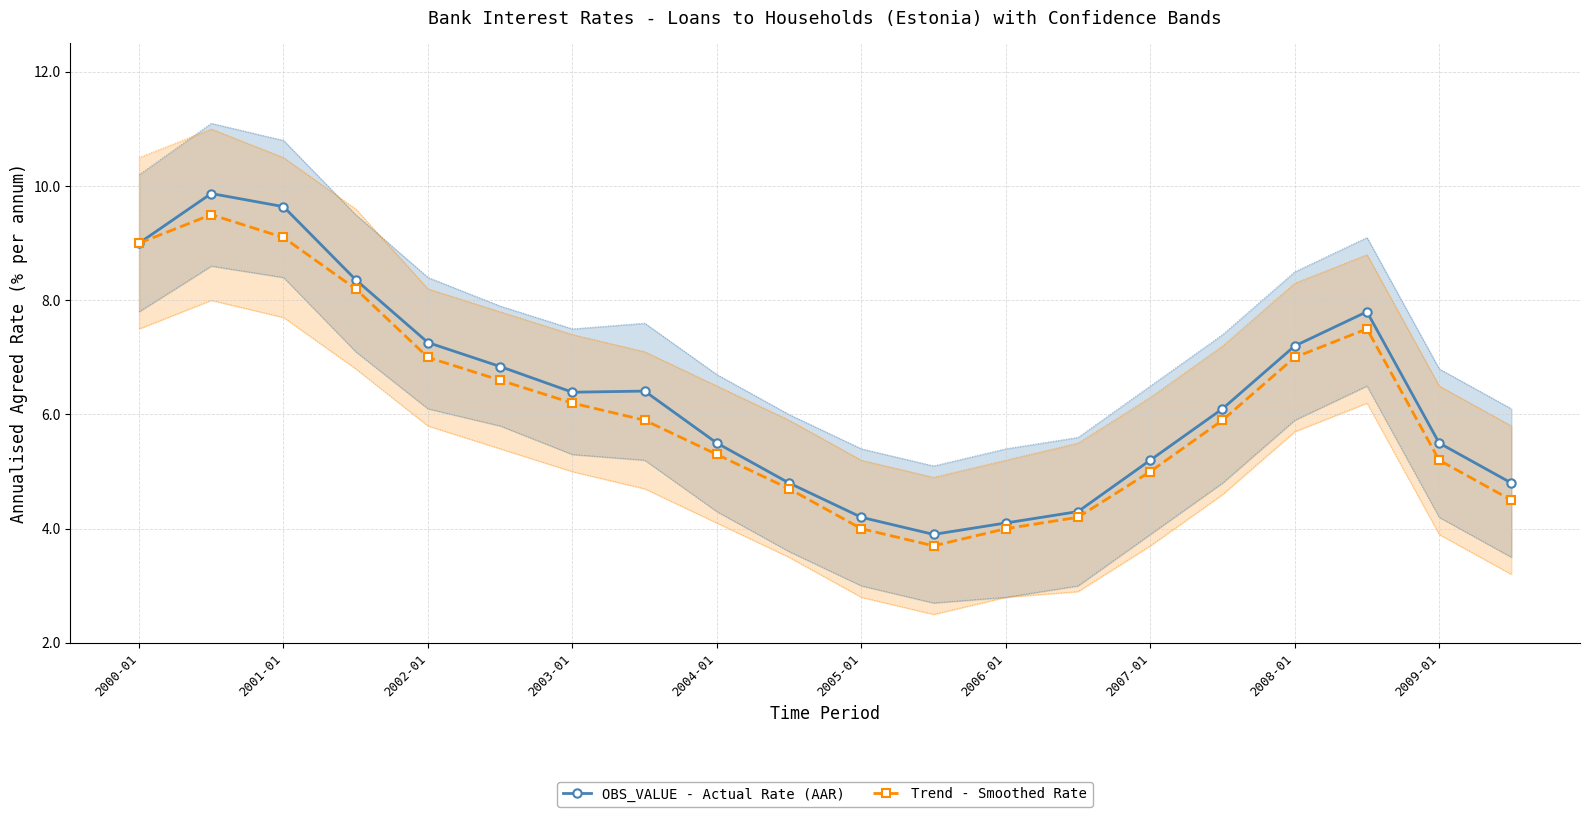

Rank the series by their average value, from lowest to highest.

Trend - Smoothed Rate, OBS_VALUE - Actual Rate (AAR)